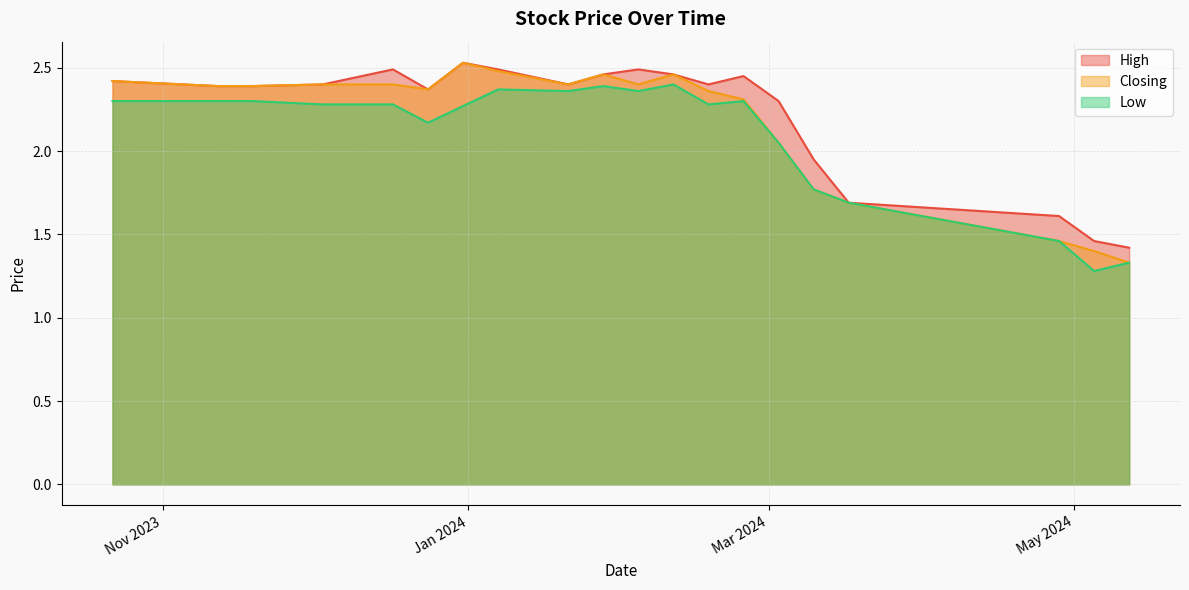

What is the sum of all Closing values?

43.5